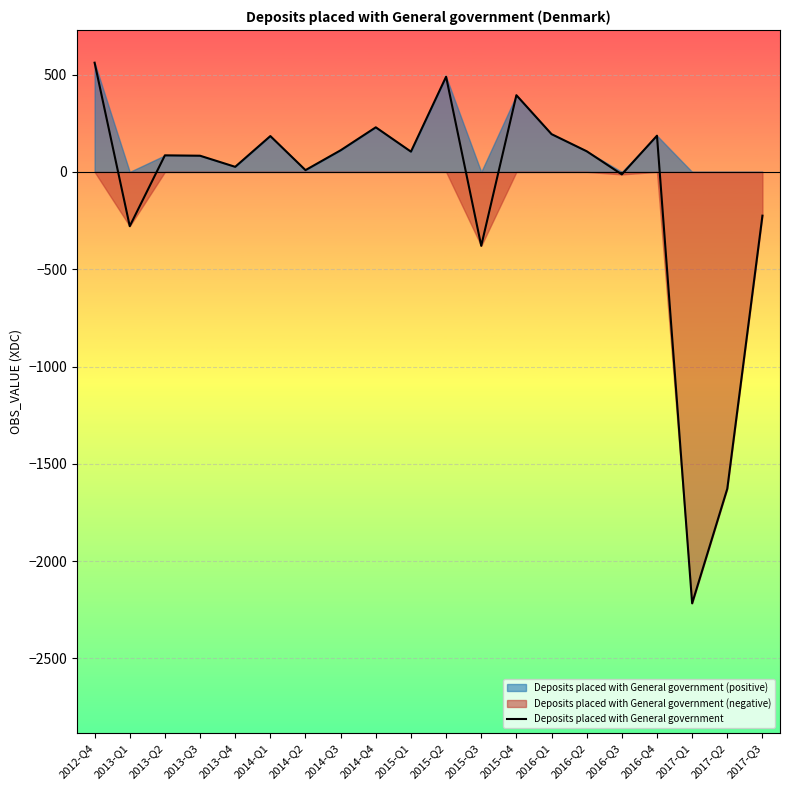

Does the chart display data point markers on the line(s)?

No